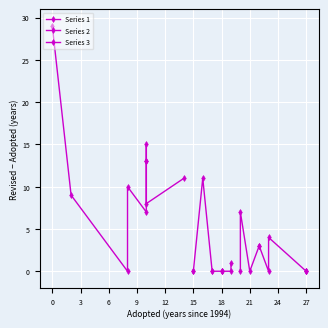

Between which two adjacent categories do Series 3 and Series 2 first intersect?

0 and 3